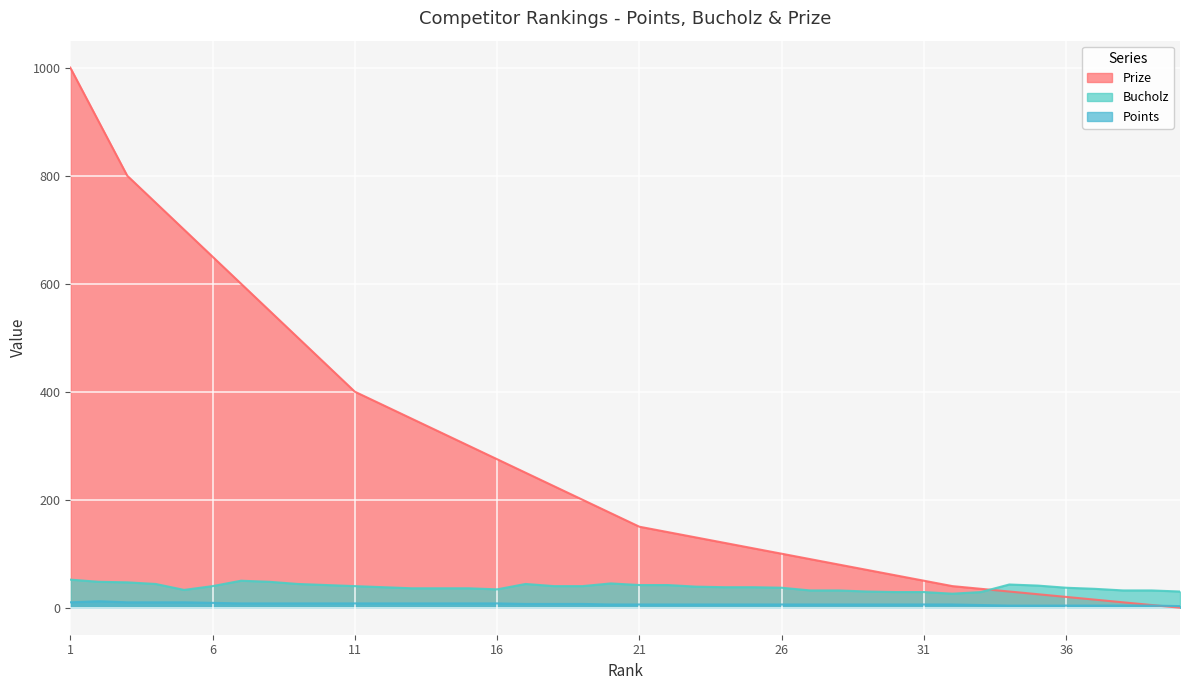

What is the total value across all series at 4?

804